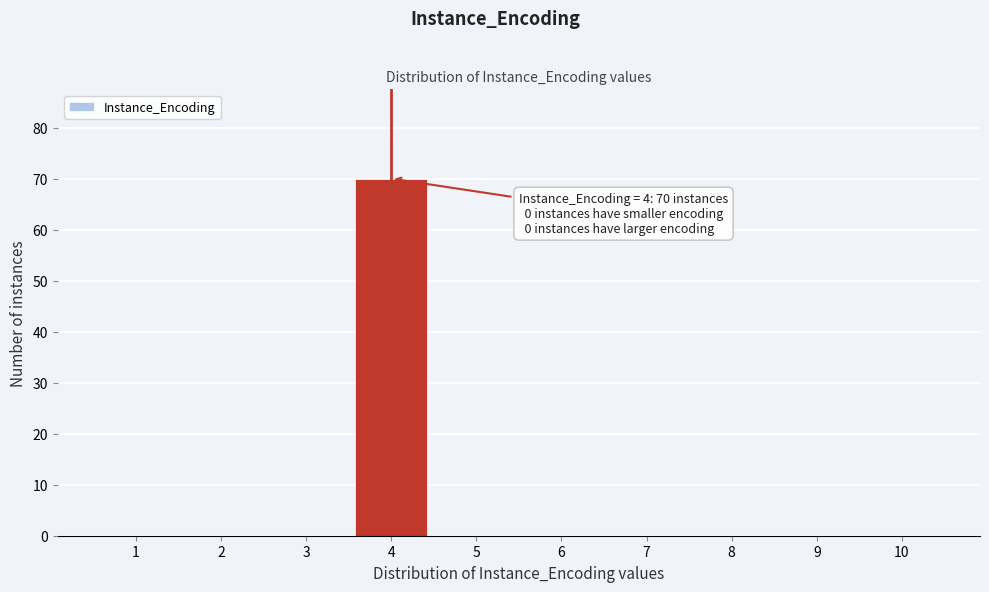

Reading right to left, what are all the values shown in this chart?

10=0	9=0	8=0	7=0	6=0	5=0	4=70	3=0	2=0	1=0